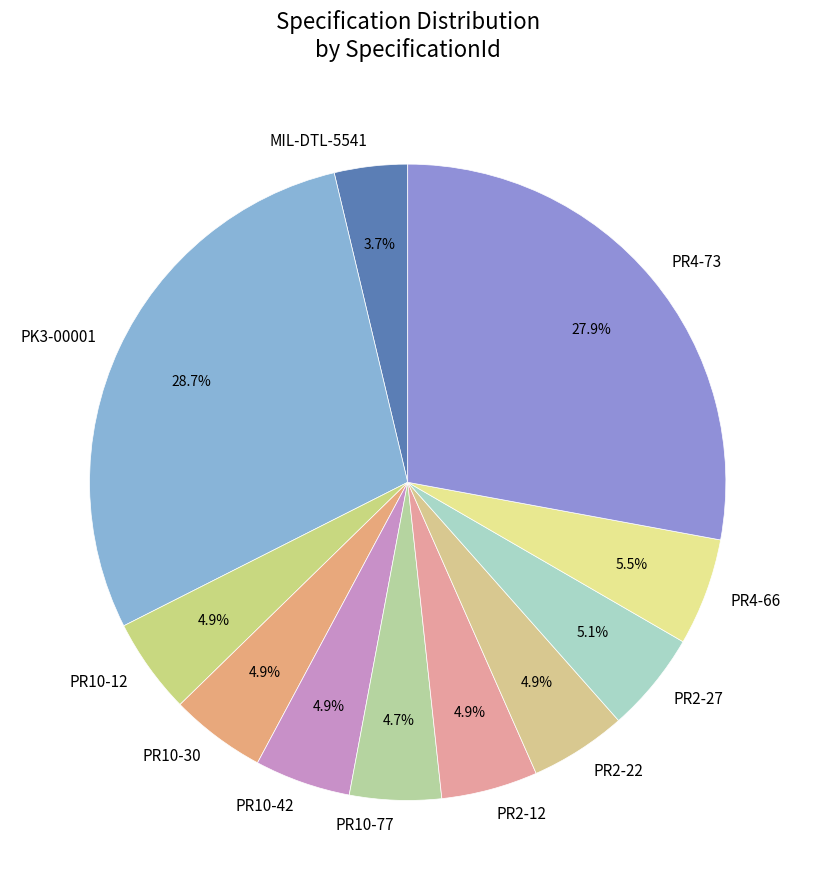

Between PR4-73 and PR10-42, which is larger?

PR4-73